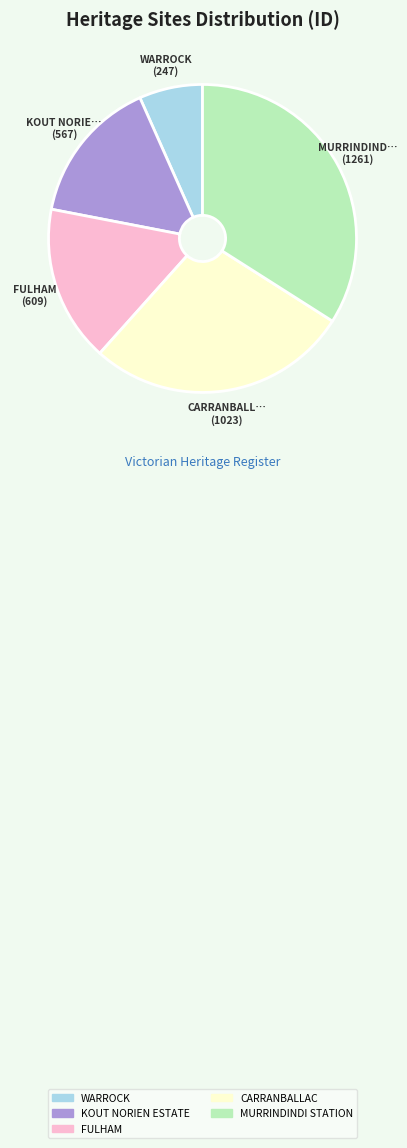

Which has a higher value, KOUT NORIEN ESTATE or MURRINDINDI STATION?

MURRINDINDI STATION